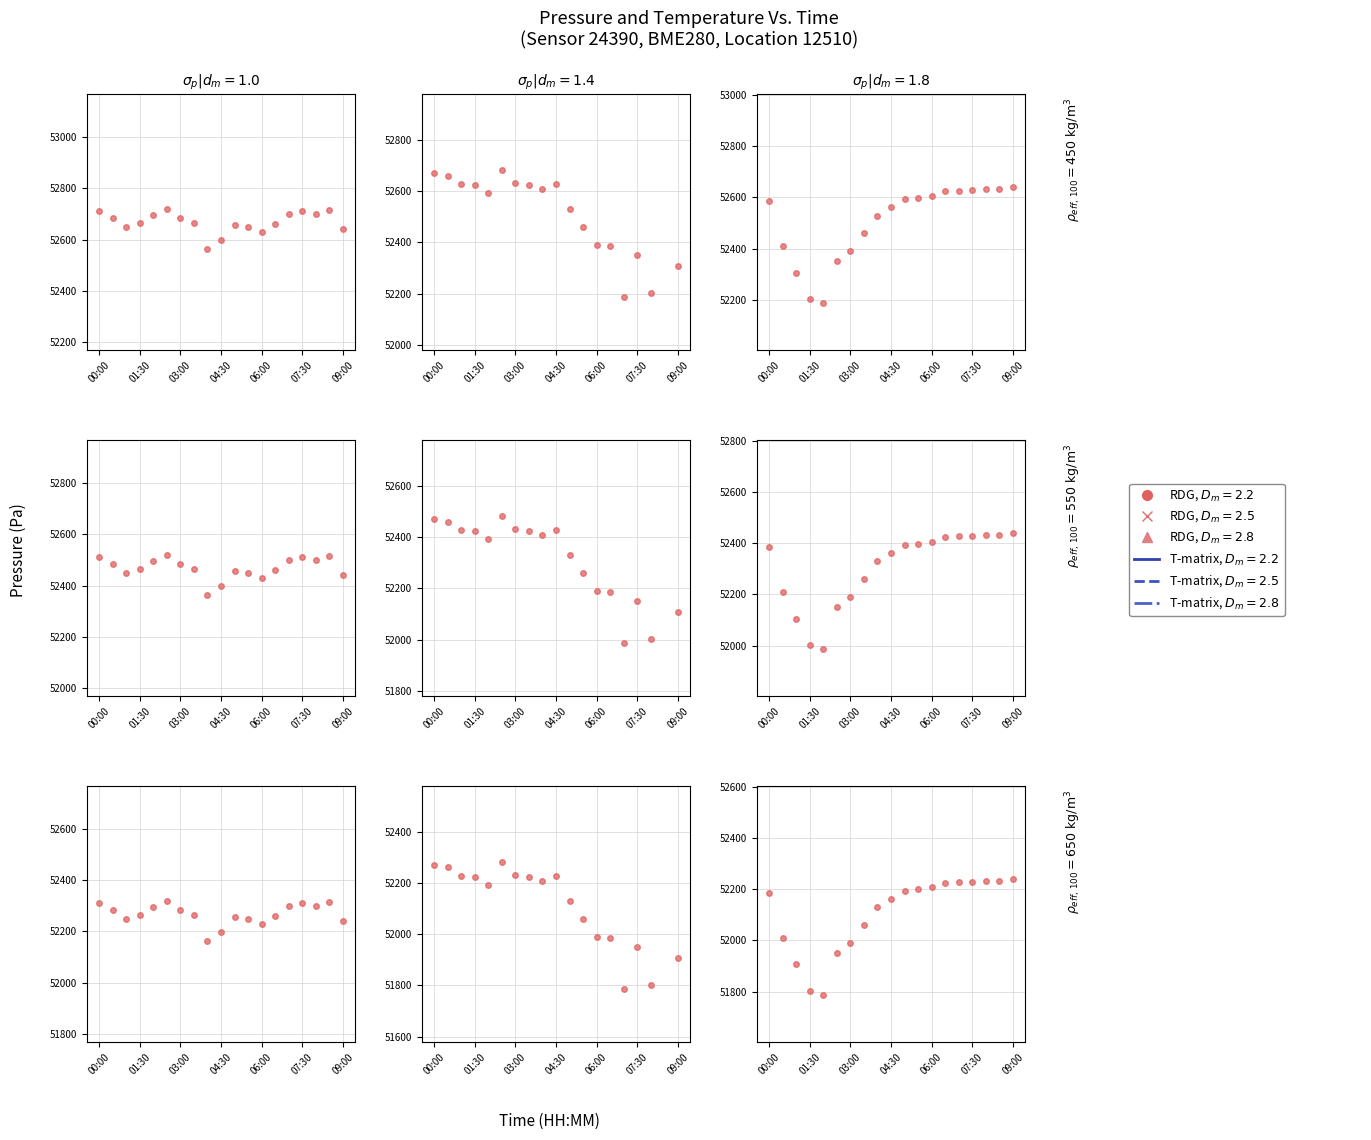

What is the label of the 3rd point from the right?

08:00